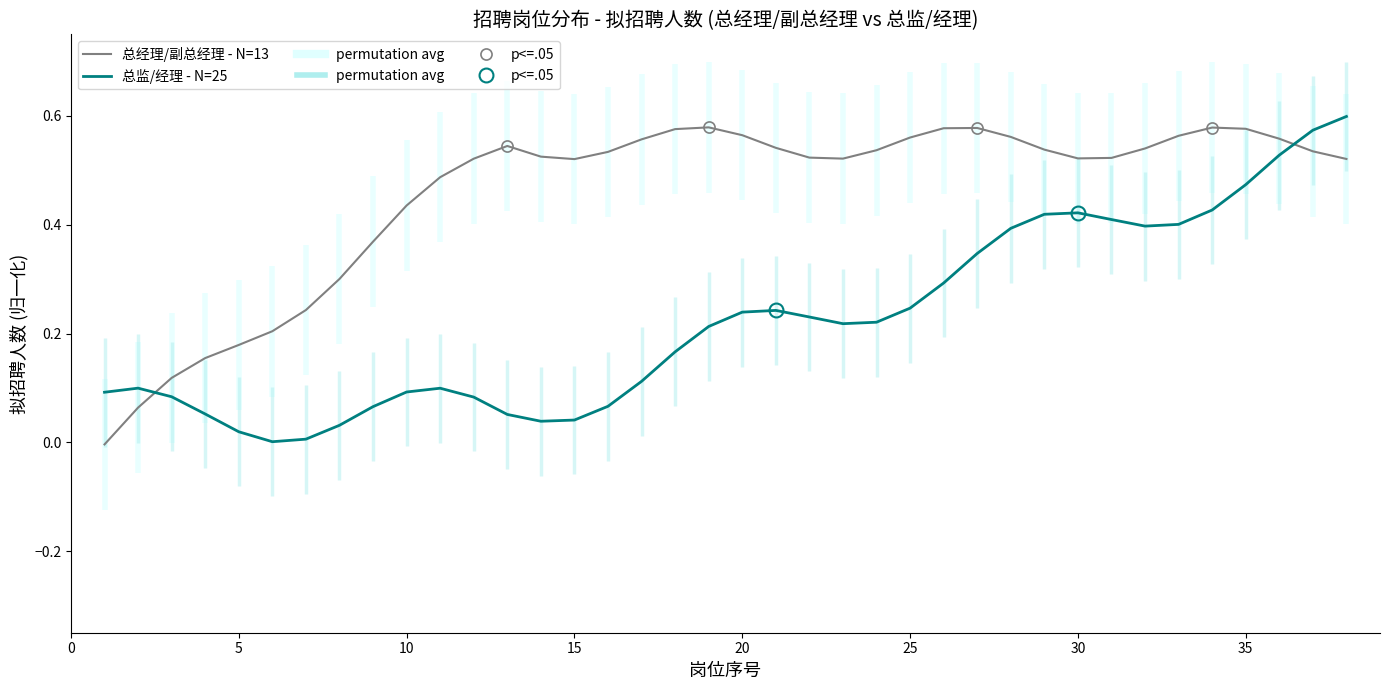

True or false: 总监/经理 - N=25 has a value of 0.8 at 35.

False